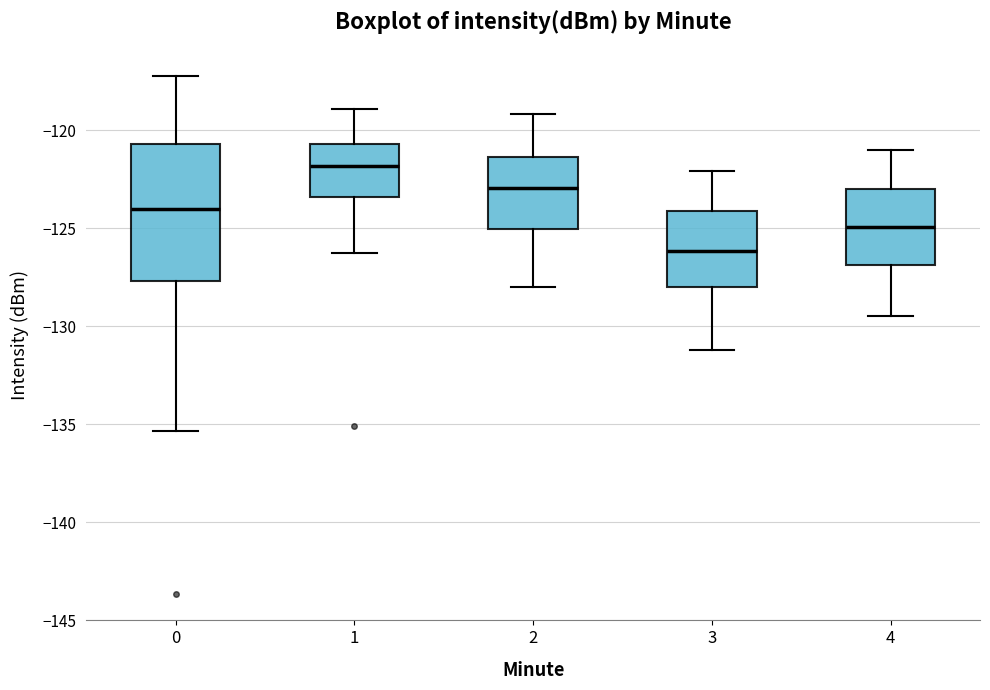

Reading left to right, transcribe this box plot: for each box, give where its median line is, the range the box spans, and where its two whiskers end, as read against the y-axis. The values are not printed on the chart, so give them approximately, as read against the axis.

0: median -124.0, box -127.5 to -120.5, whiskers -135.5 to -117.0
1: median -122.0, box -123.5 to -120.5, whiskers -126.5 to -119.0
2: median -123.0, box -125.0 to -121.5, whiskers -128.0 to -119.0
3: median -126.0, box -128.0 to -124.0, whiskers -131.0 to -122.0
4: median -125.0, box -127.0 to -123.0, whiskers -129.5 to -121.0